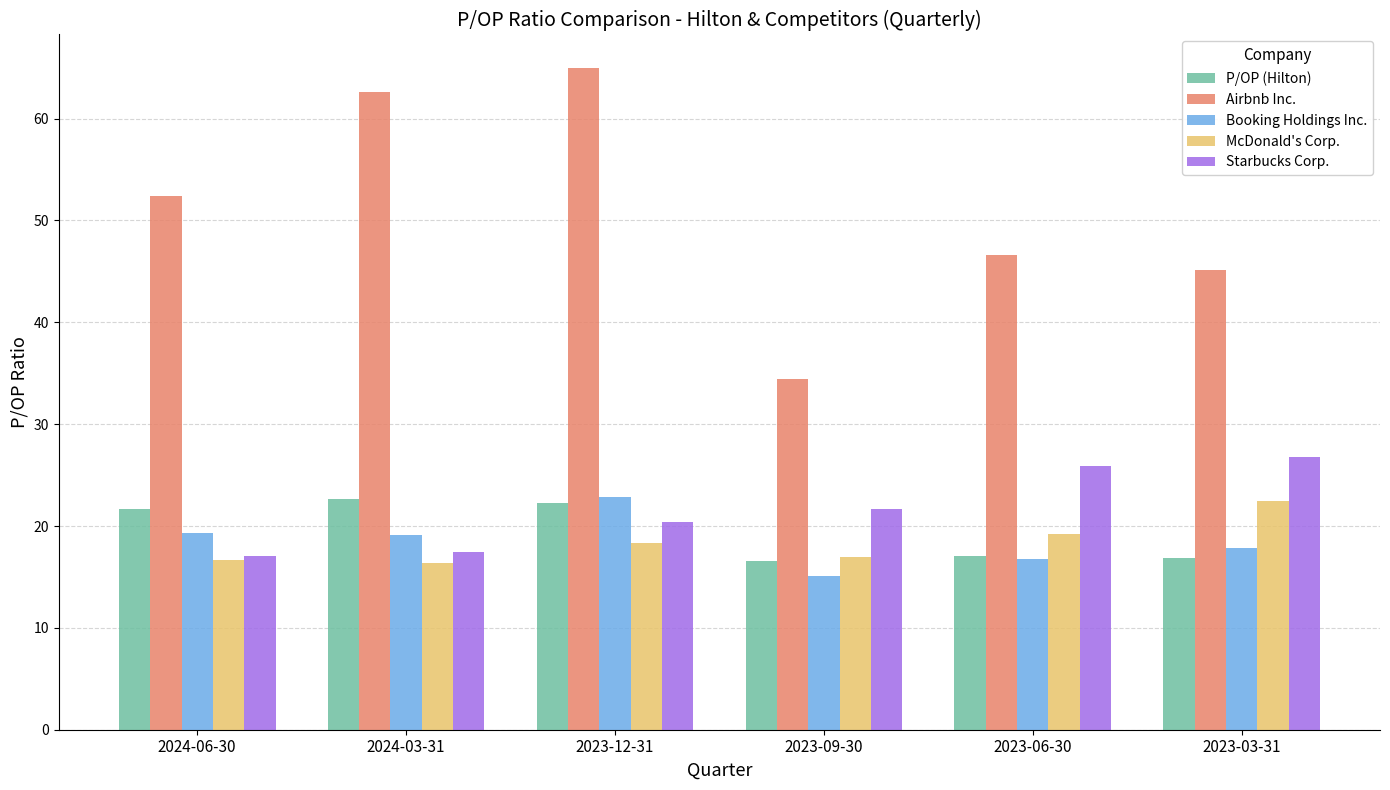

What value does the Starbucks Corp. series have at 2023-03-31?

26.7